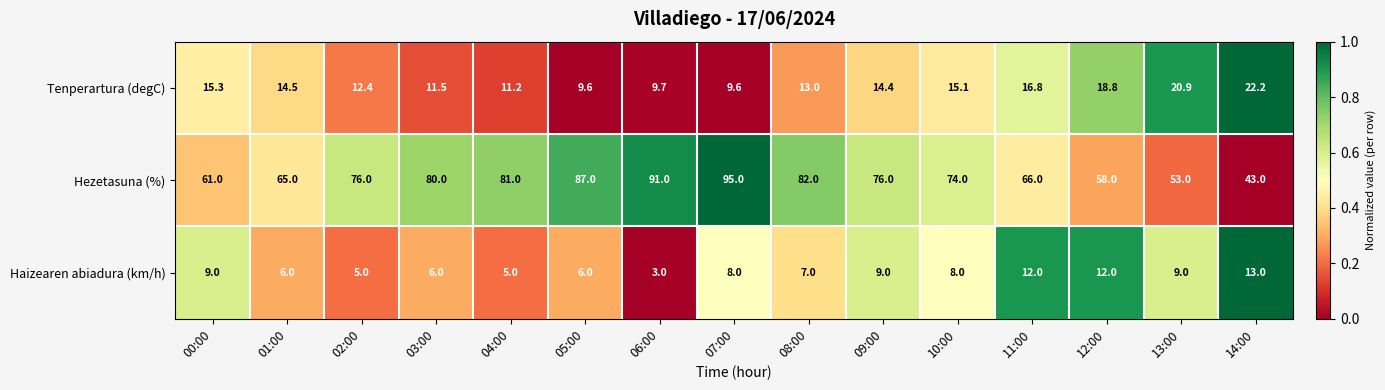

At 02:00, list the series in order from smallest to largest.

Haizearen abiadura (km/h), Tenperartura (degC), Hezetasuna (%)